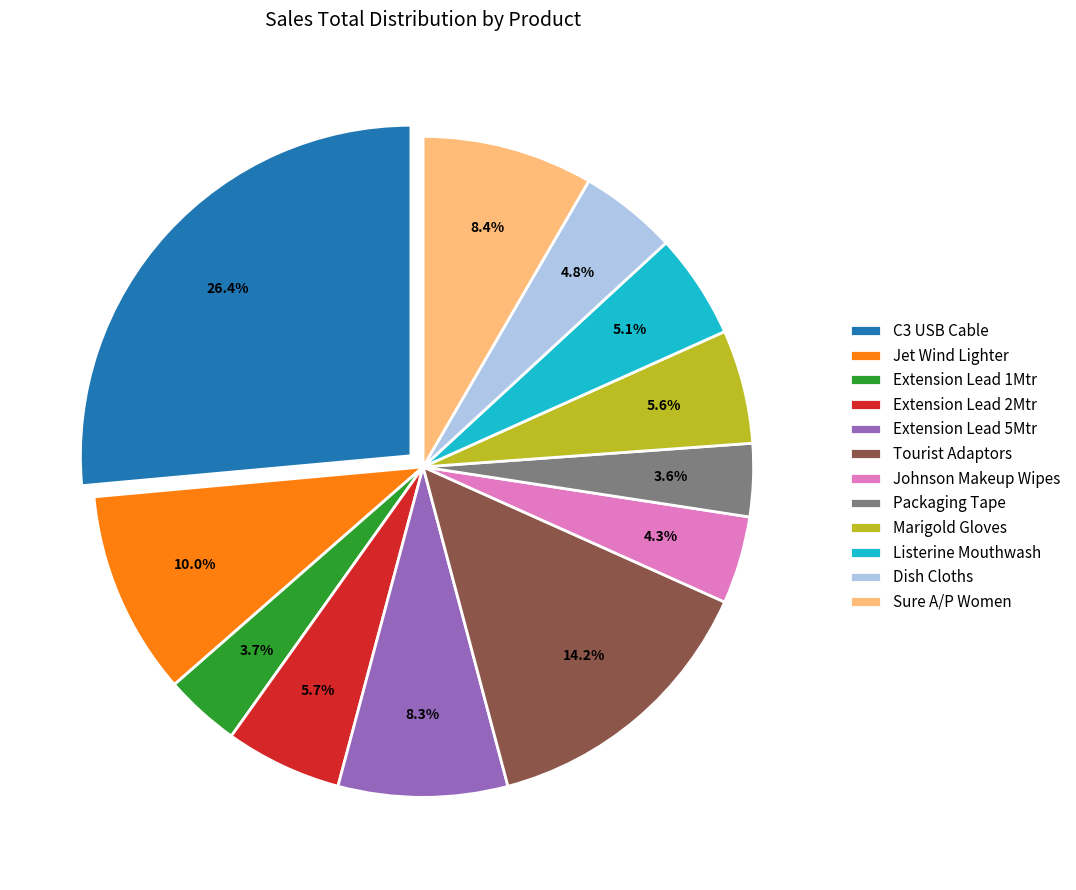

Which slice is the largest?

C3 USB Cable